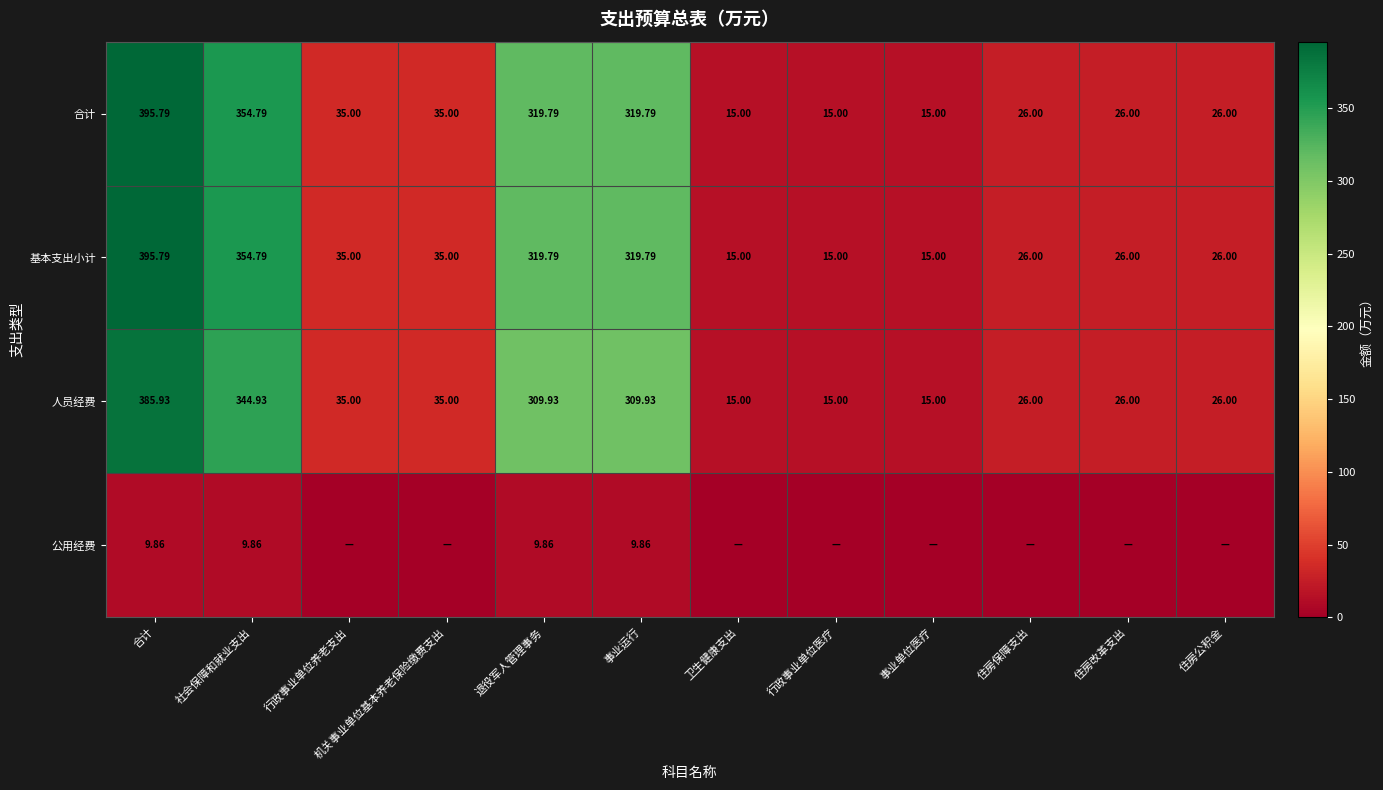

Is the value of 合计 at 行政事业单位养老支出 greater than the value of 人员经费 at 退役军人管理事务?

No